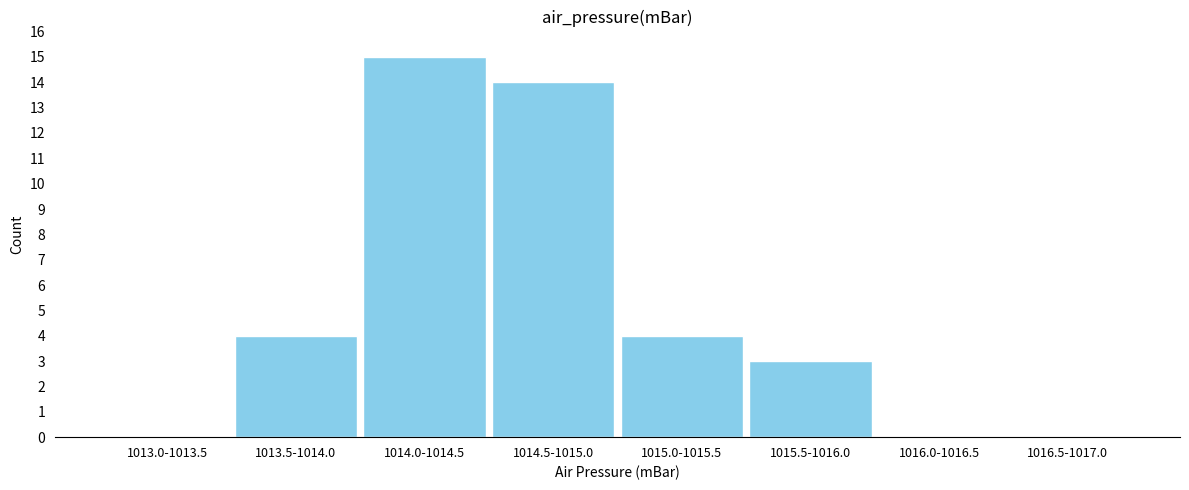

Reading left to right, extract all data points from this chart.

1013.0-1013.5=0	1013.5-1014.0=4	1014.0-1014.5=15	1014.5-1015.0=14	1015.0-1015.5=4	1015.5-1016.0=3	1016.0-1016.5=0	1016.5-1017.0=0